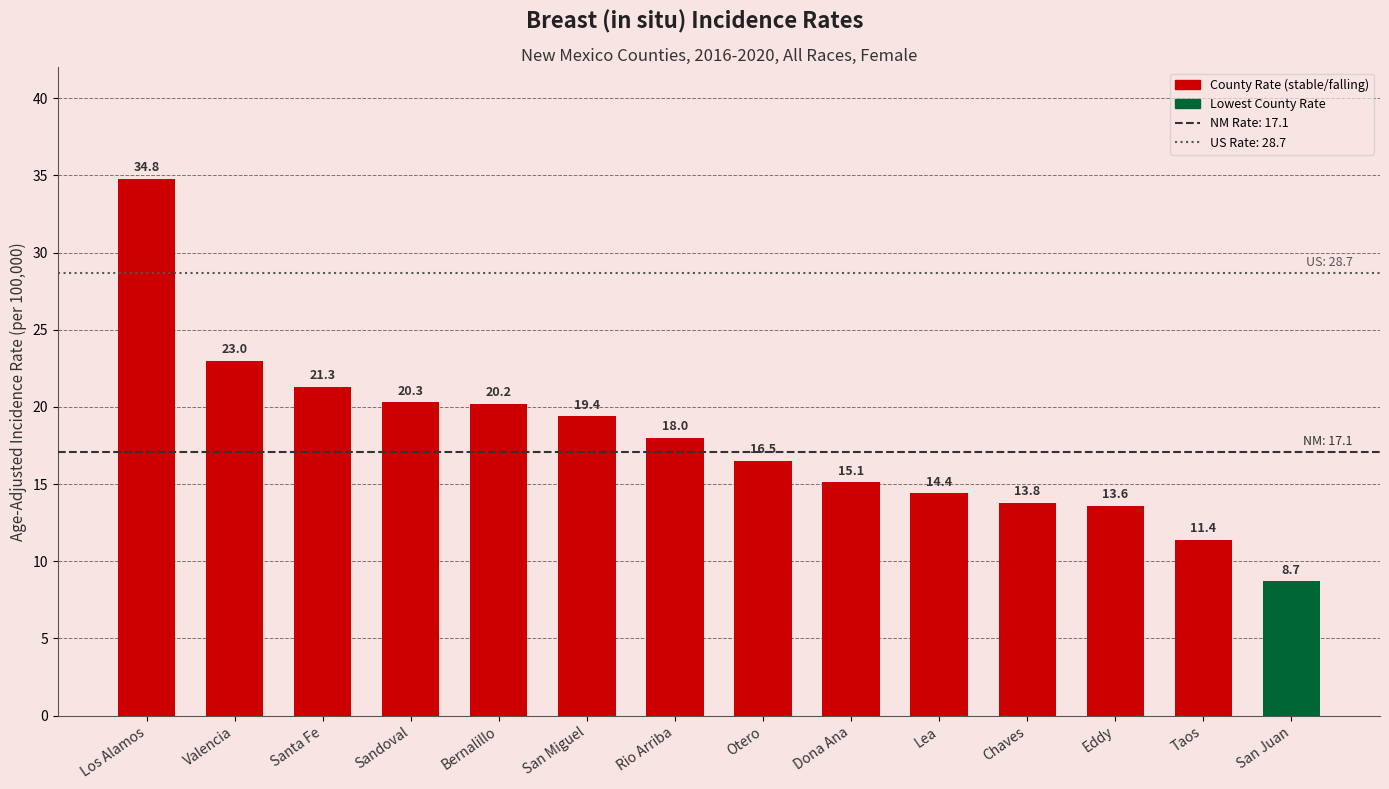

Which has a higher value, Santa Fe or Taos?

Santa Fe